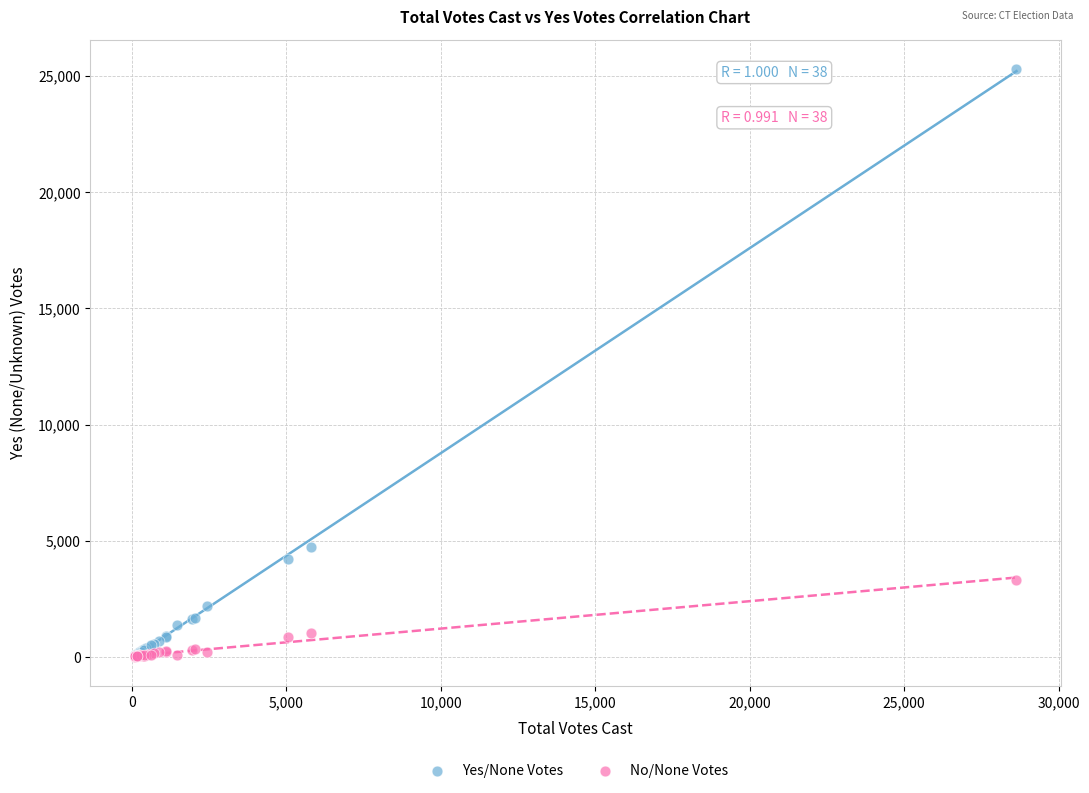

Which series contains the highest Y value?

Yes/None Votes